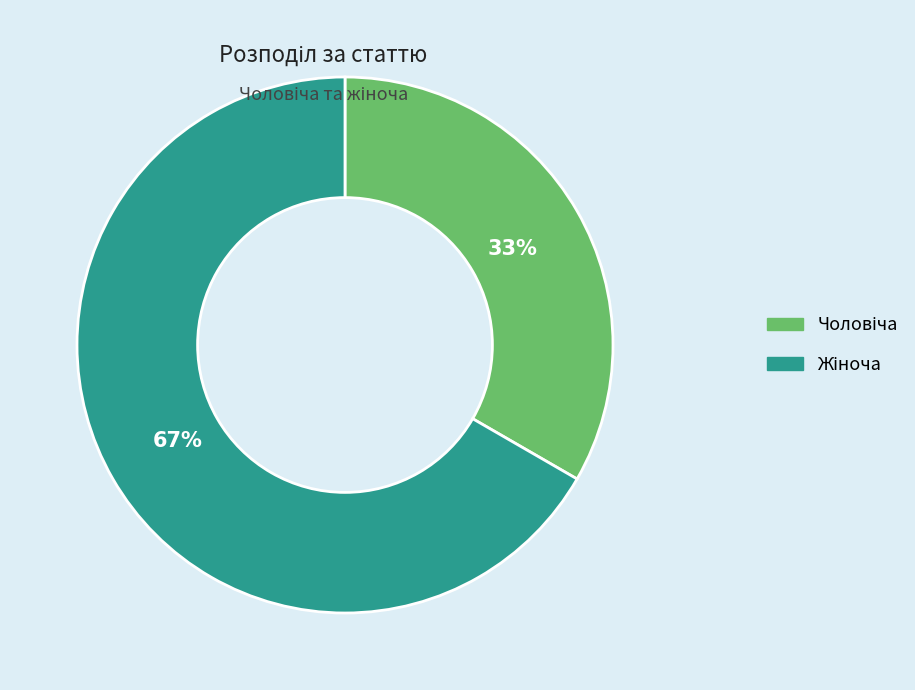

To the nearest percent, what is the average slice percentage?

50%